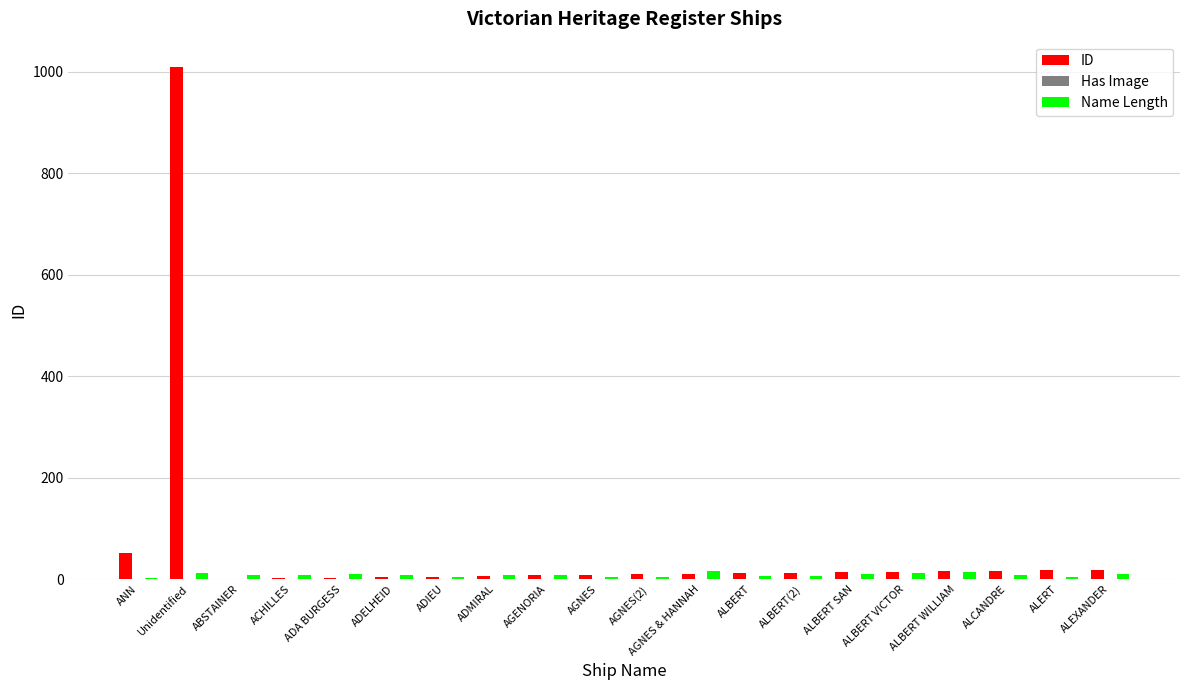

At which category is the sum across all series the highest?

Unidentified